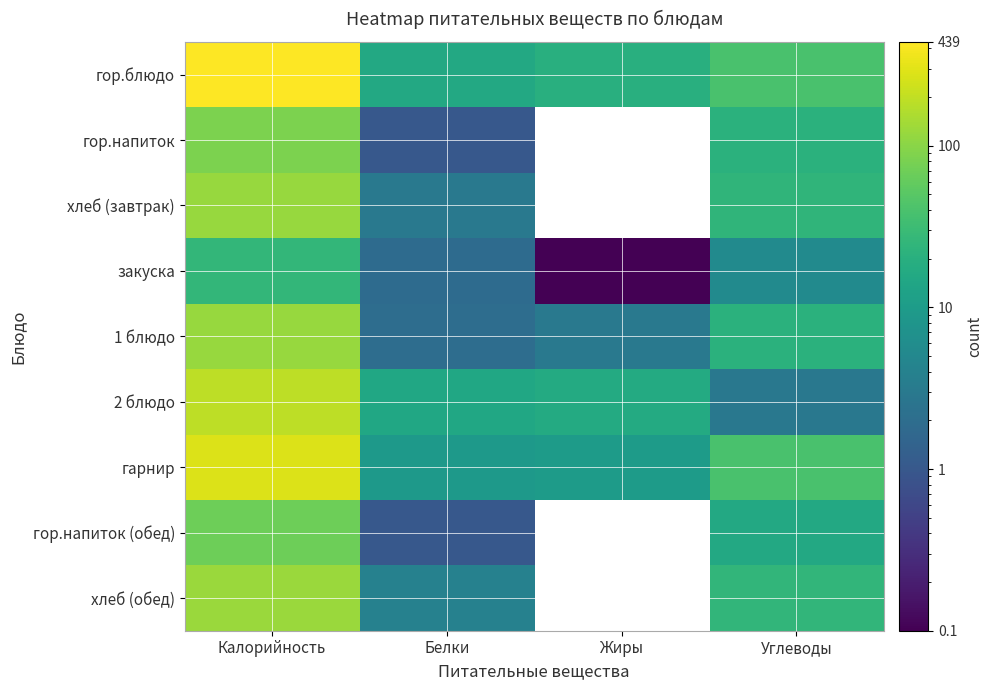

List the series in order of their peak value, highest first.

гор.блюдо, гарнир, 2 блюдо, хлеб (обед), 1 блюдо, хлеб (завтрак), гор.напиток, гор.напиток (обед), закуска